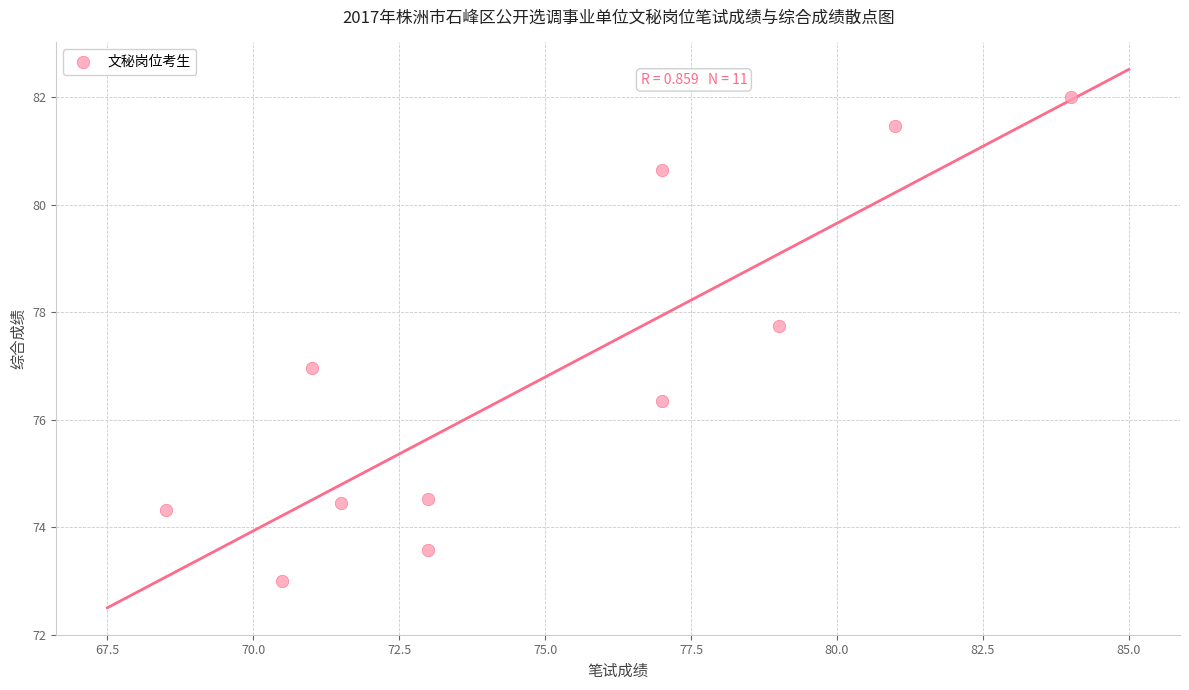

What is the range of X values (max minus min)?

15.5